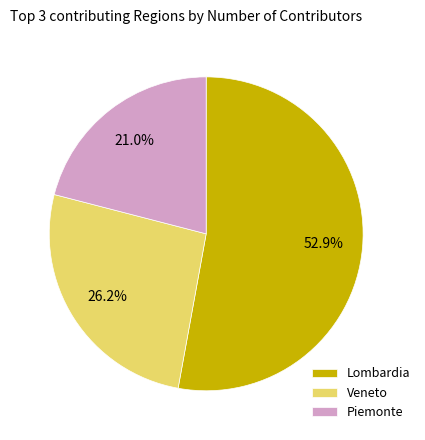

Approximately how many times larger is the value at Lombardia compared to Piemonte?

2.5